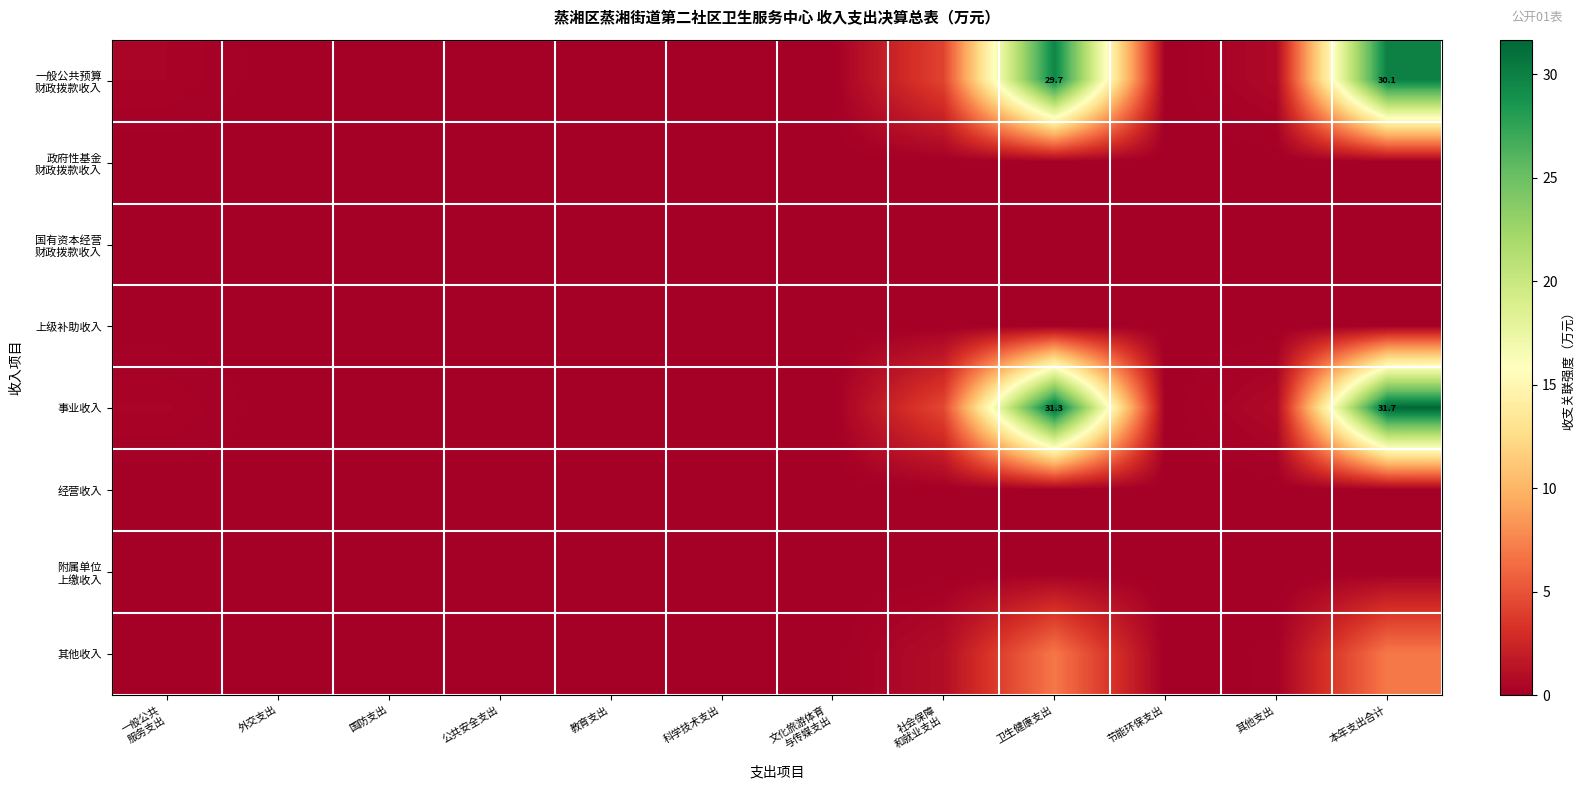

List the series in order of their peak value, highest first.

事业收入, 一般公共预算 财政拨款收入, 其他收入, 政府性基金 财政拨款收入, 国有资本经营 财政拨款收入, 上级补助收入, 经营收入, 附属单位 上缴收入